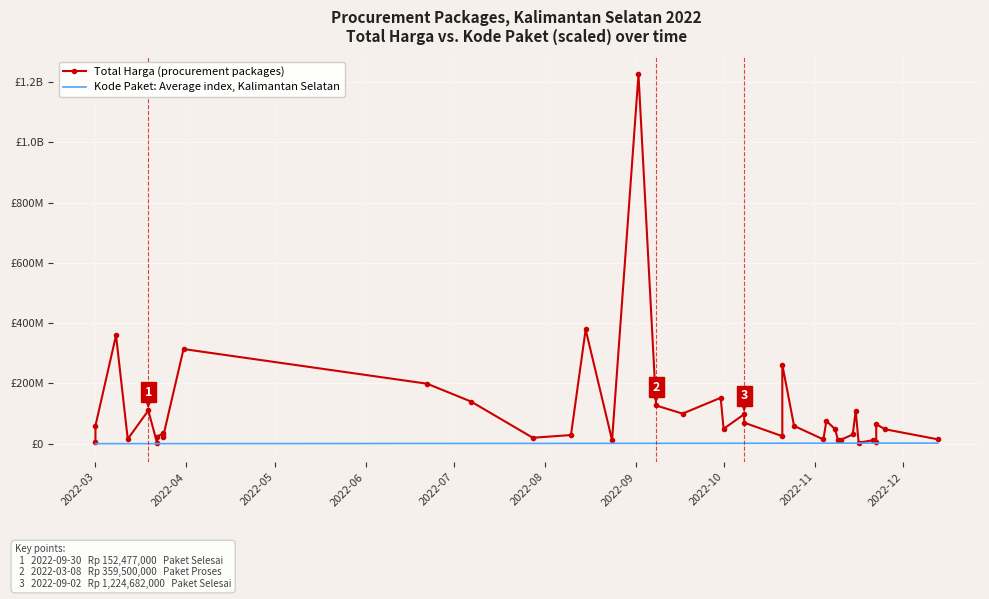

What is the difference between the second highest and second lowest values in the Kode Paket: Average index, Kalimantan Selatan series?

1795882